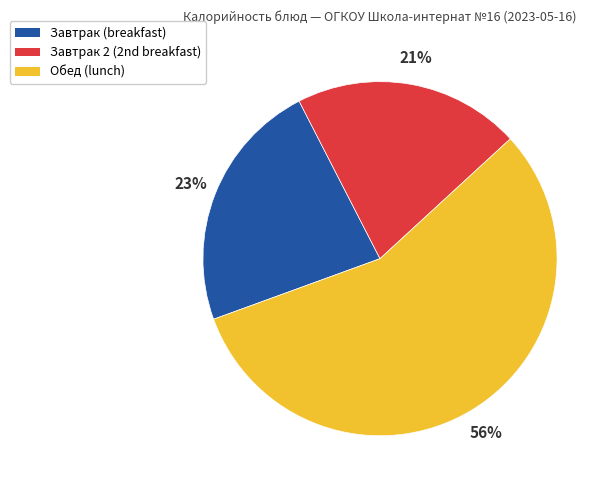

To the nearest percent, what is the average slice percentage?

33%